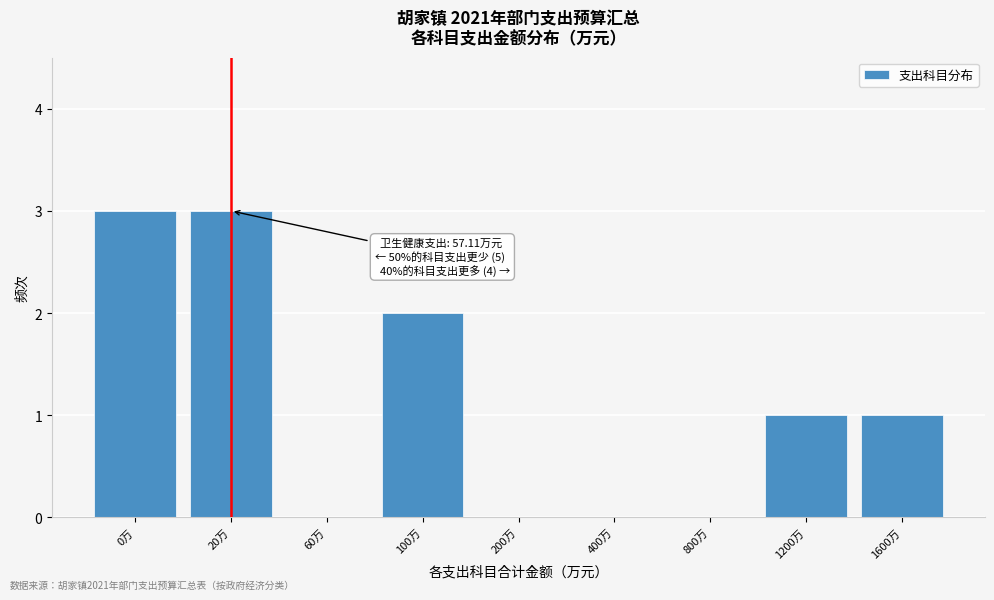

Reading left to right, extract all data points from this chart.

0万=3	20万=3	60万=0	100万=2	200万=0	400万=0	800万=0	1200万=1	1600万=1